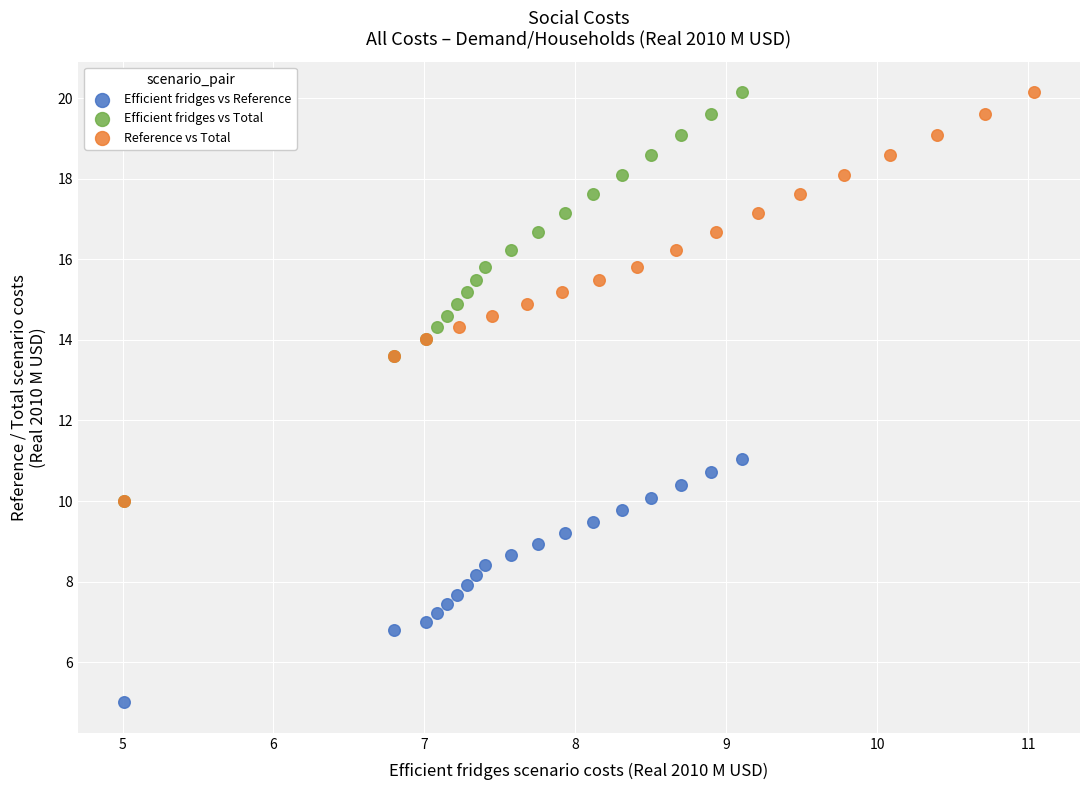

Which series contains the lowest Y value?

Efficient fridges vs Reference